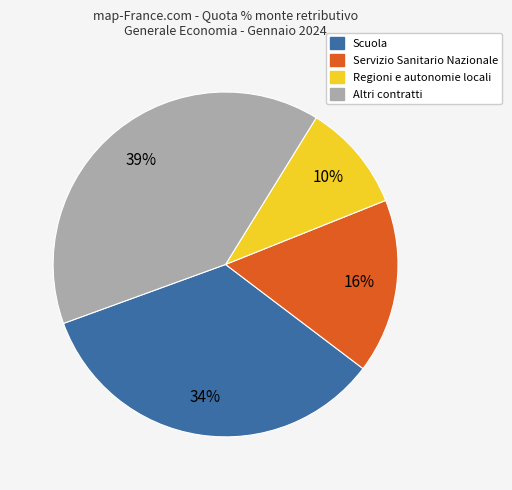

What is the largest slice in the pie chart?

Altri contratti